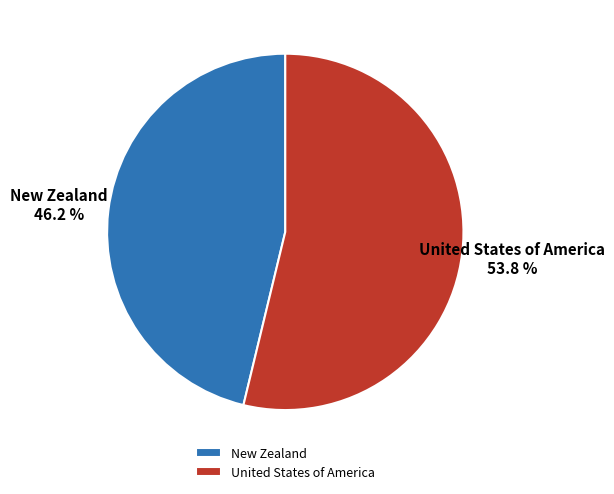

What portion of the pie excludes United States of America?

46.2%